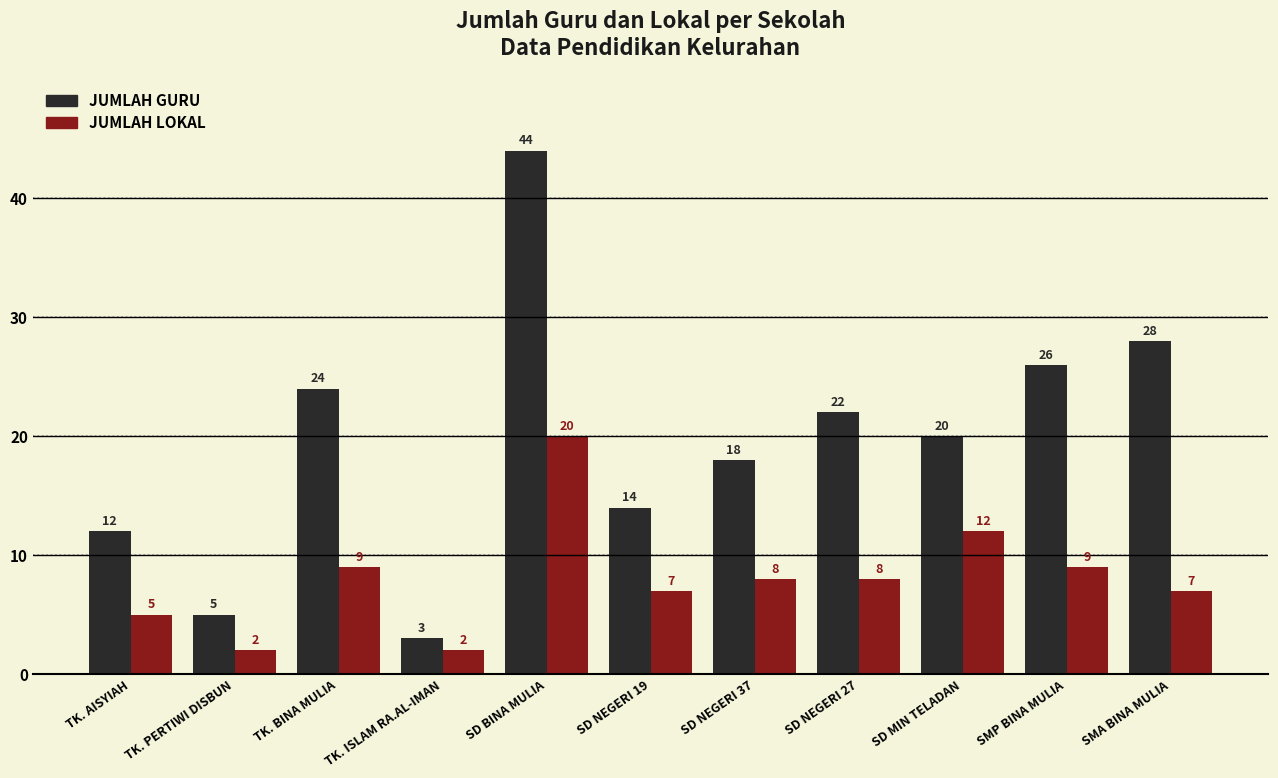

Which series has the largest range (max minus min)?

JUMLAH GURU